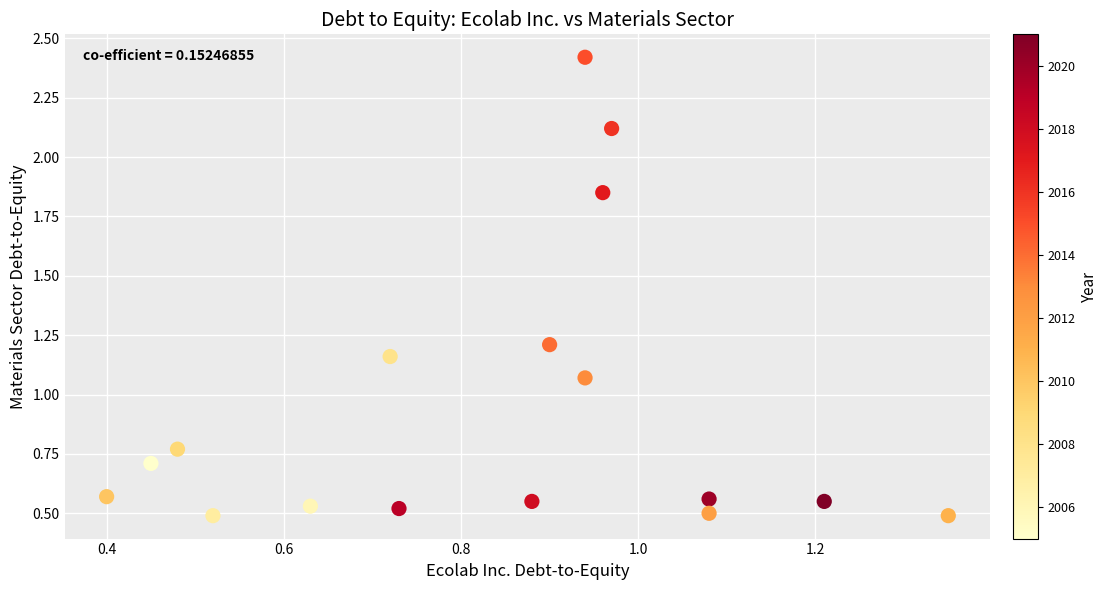

How many data points are displayed?

17